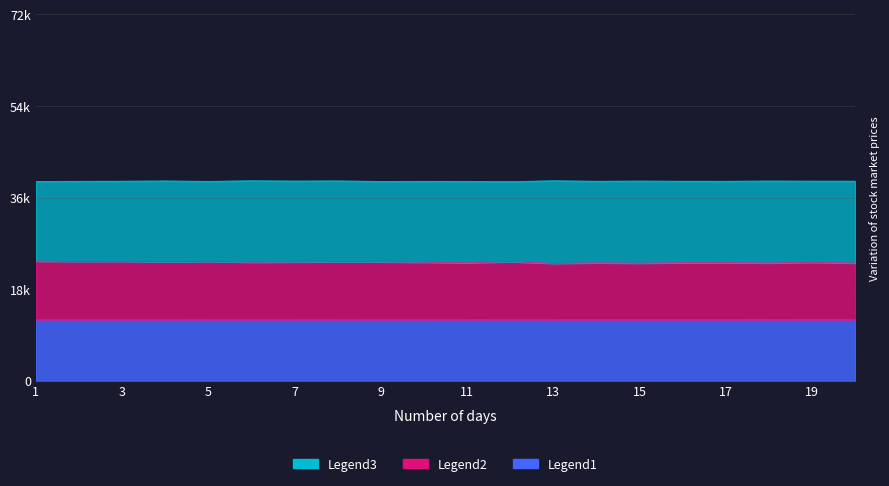

What is the minimum value shown in the chart?

11948